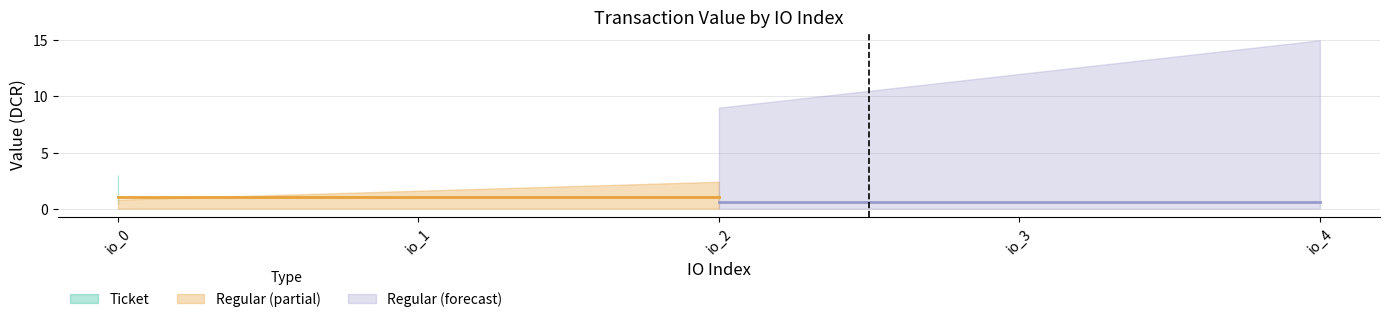

The Regular series shows 3 at tx_2. True or false?

False